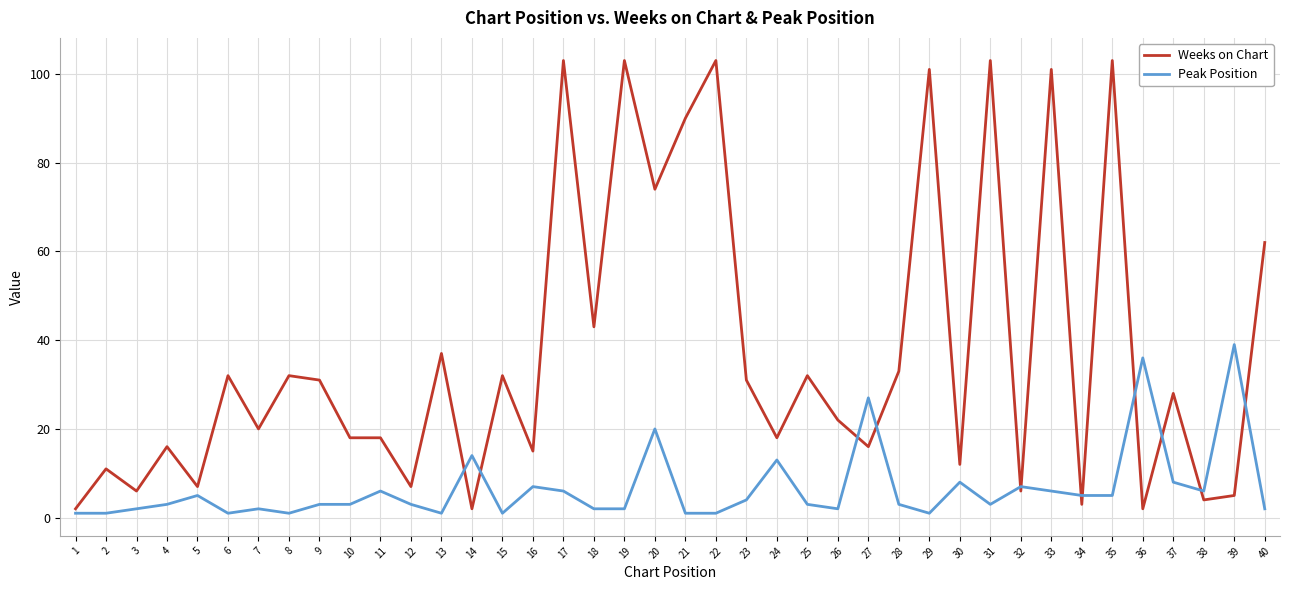

Which series has the widest spread of values?

Weeks on Chart